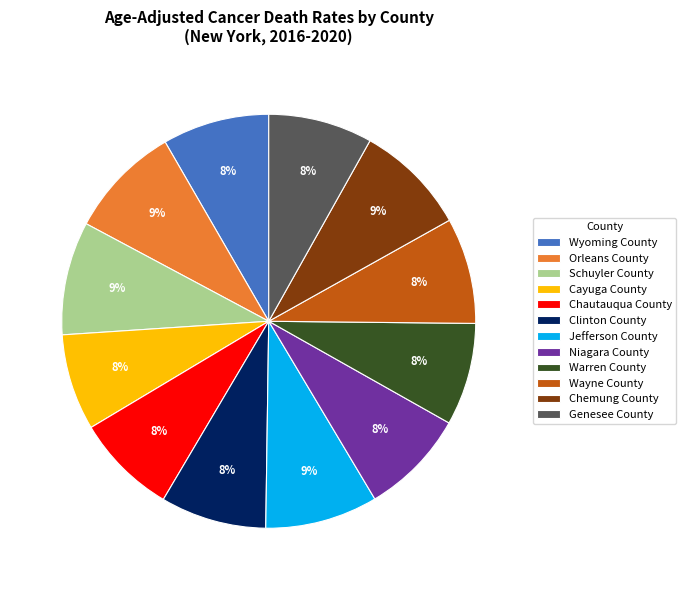

The Orleans County slice represents 9% of the pie. True or false?

True